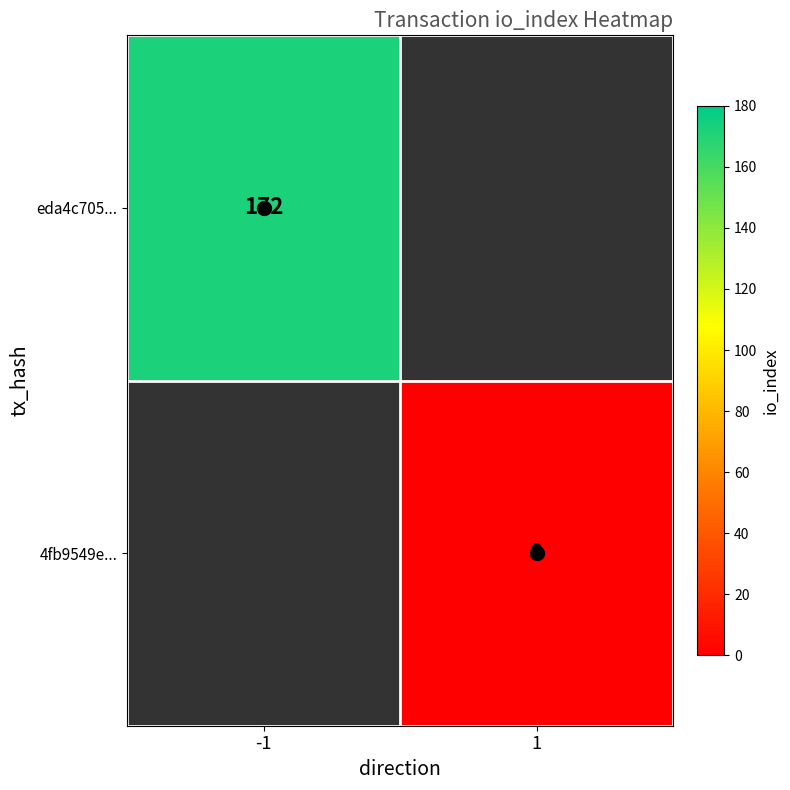

Rank the series by their average value, from highest to lowest.

eda4c705..., 4fb9549e...